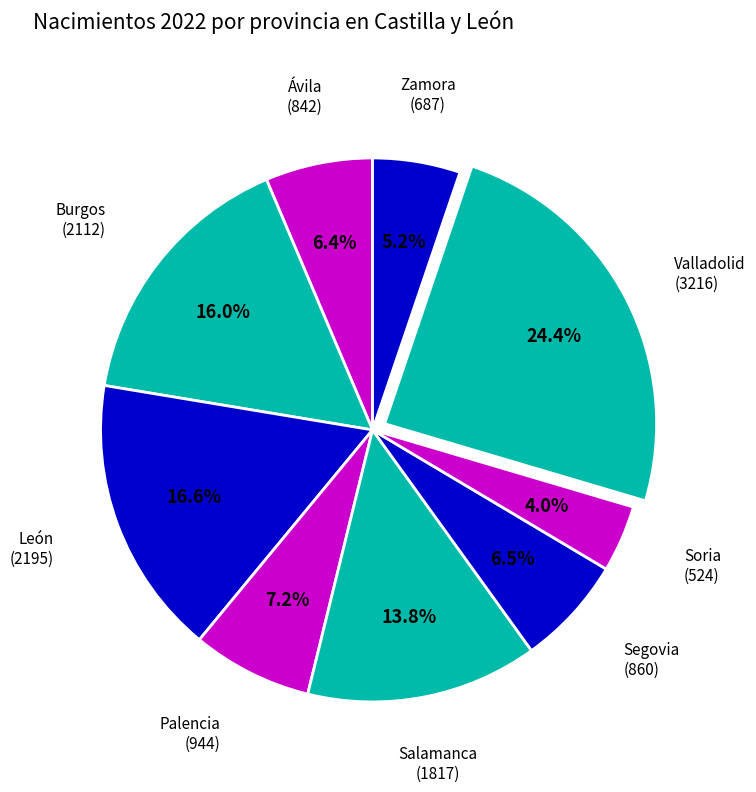

Which slice is the largest?

Valladolid